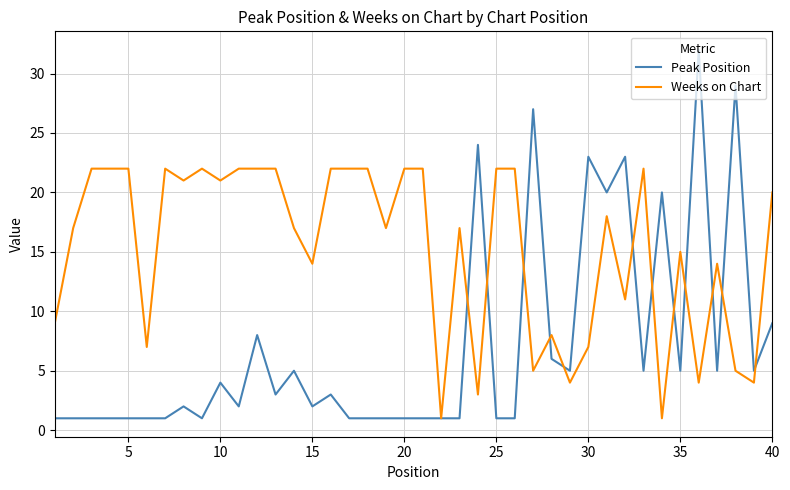

Rank the series by their average value, from highest to lowest.

Weeks on Chart, Peak Position